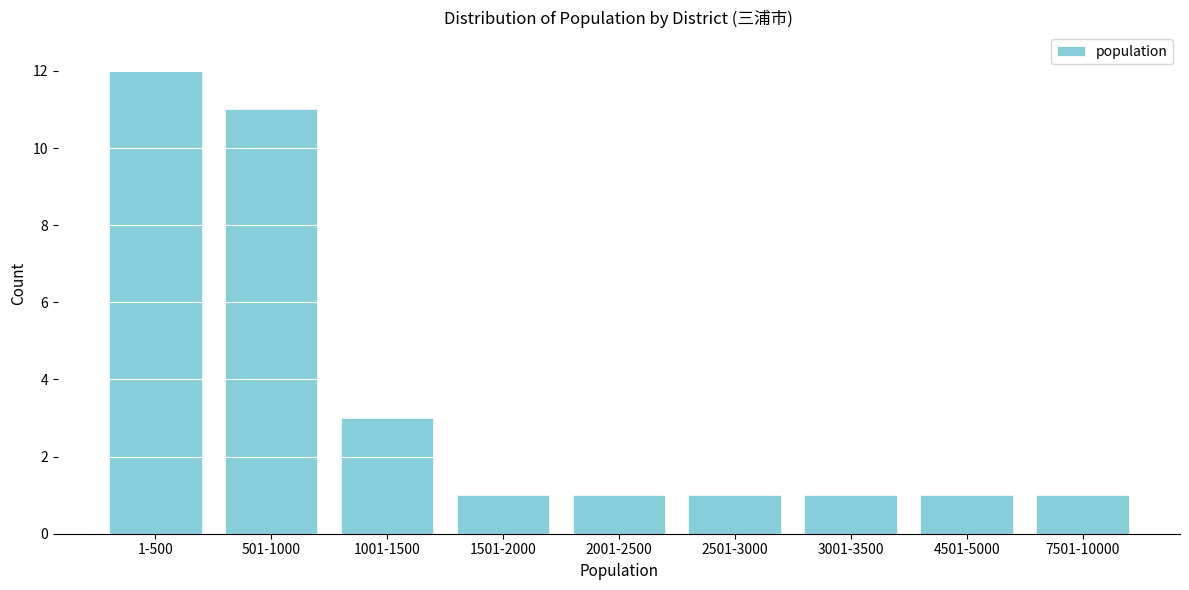

Reading left to right, list all the values displayed in this chart.

12	11	3	1	1	1	1	1	1